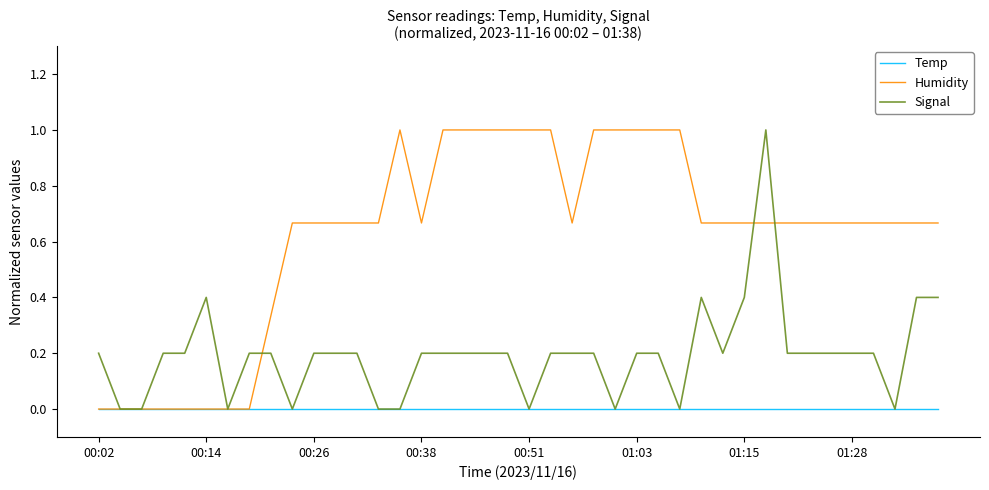

Rank the series by their average value, from highest to lowest.

Humidity, Signal, Temp